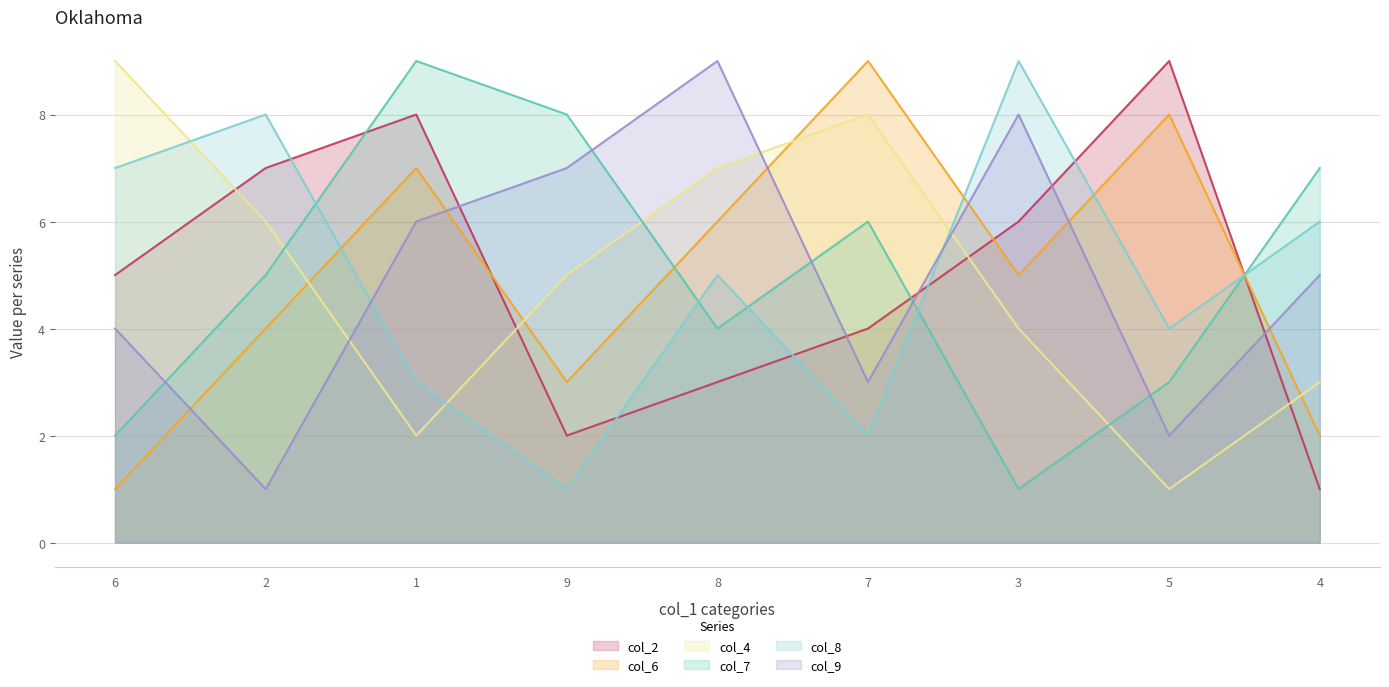

Reading left to right, transcribe all the data shown in this chart.

col_2: 6=5	2=7	1=8	9=2	8=3	7=4	3=6	5=9	4=1
col_6: 6=1	2=4	1=7	9=3	8=6	7=9	3=5	5=8	4=2
col_4: 6=9	2=6	1=2	9=5	8=7	7=8	3=4	5=1	4=3
col_7: 6=2	2=5	1=9	9=8	8=4	7=6	3=1	5=3	4=7
col_8: 6=7	2=8	1=3	9=1	8=5	7=2	3=9	5=4	4=6
col_9: 6=4	2=1	1=6	9=7	8=9	7=3	3=8	5=2	4=5